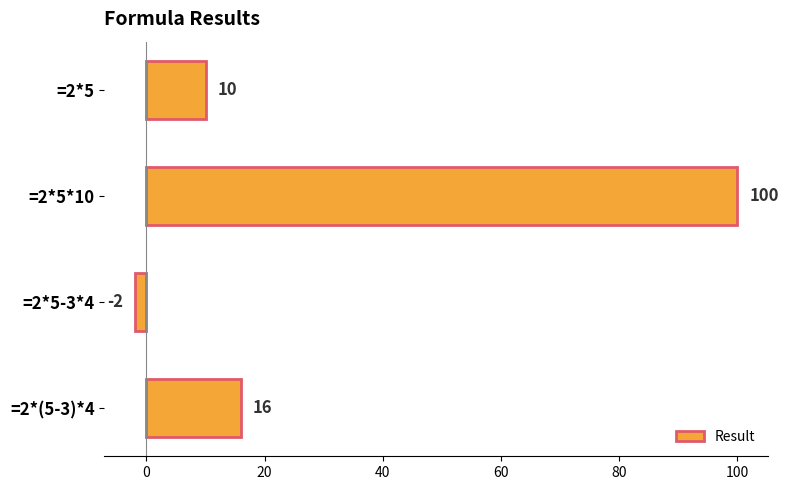

Is it true that the value at =2*5 is 10?

True